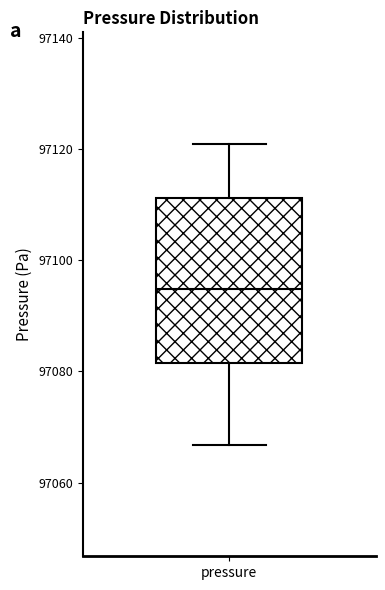

Transcribe this box plot: give where the median line is, the range the box spans, and where the two whiskers end, as read against the y-axis. The values are not printed on the chart, so give them approximately, as read against the axis.

median 97094, box 97082 to 97112, whiskers 97066 to 97120